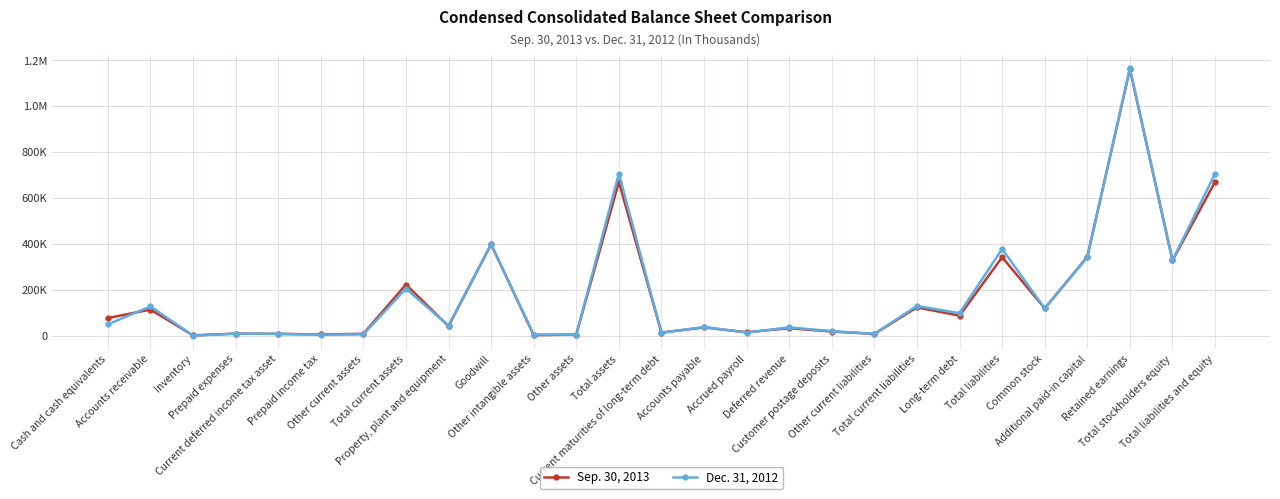

List the series in order of their peak value, lowest first.

Sep. 30, 2013, Dec. 31, 2012